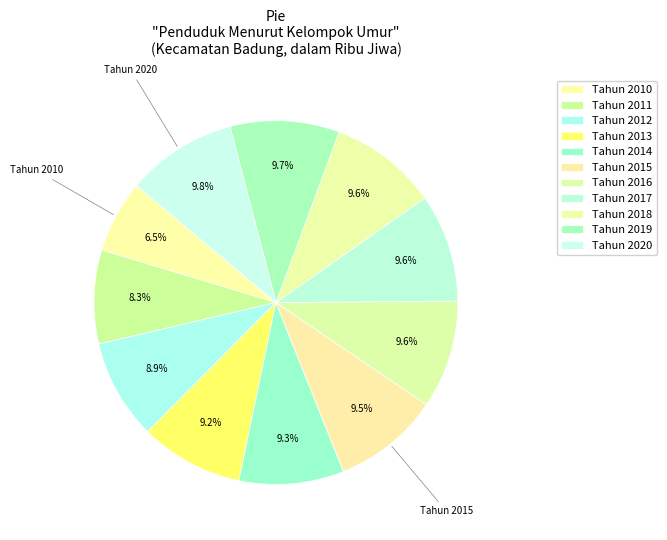

Is Tahun 2013 the majority of the pie?

No